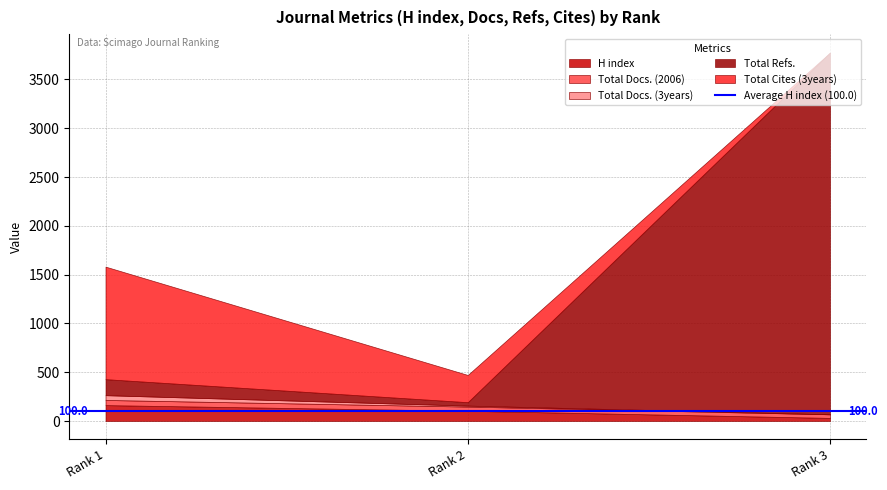

Reading left to right, transcribe all the data shown in this chart.

H index: 163	105	32
Total Docs. (2006): 53	43	37
Total Docs. (3years): 49	10	0
Total Refs.: 164	35	3706
Total Cites (3years): 1153	279	0